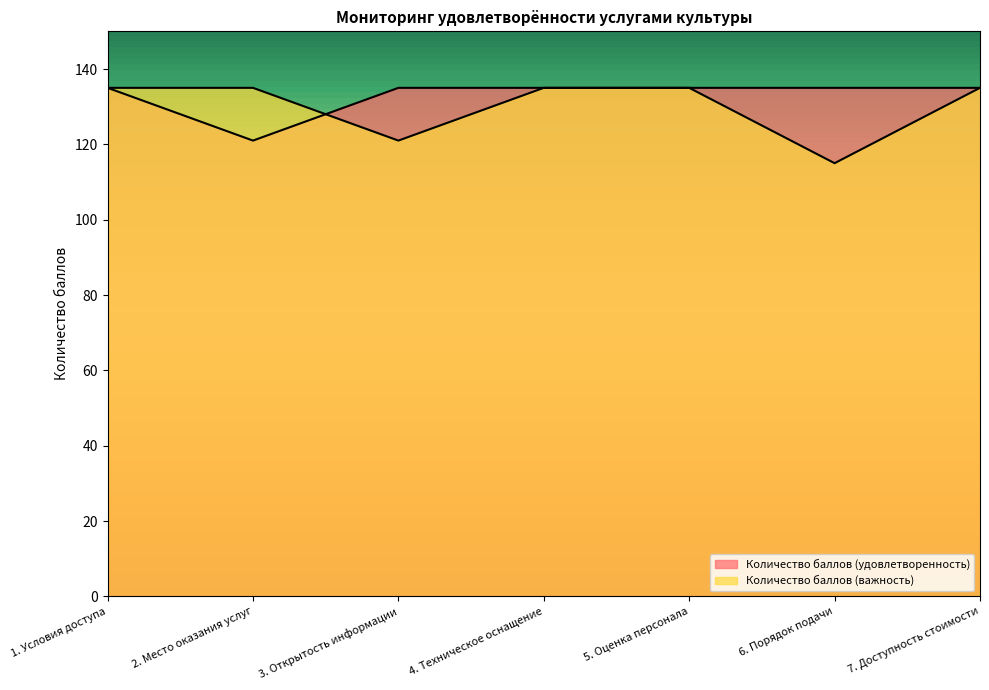

What is the difference between the maximum and minimum values in the Количество баллов (удовлетворенность) series?

14